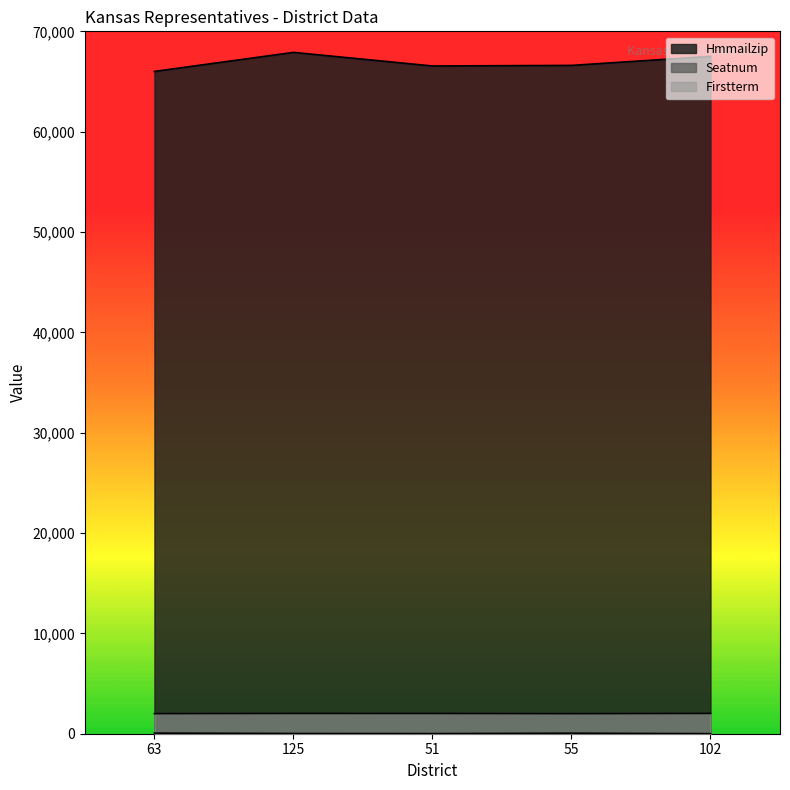

At which label does Hmmailzip first exceed 66604?

125